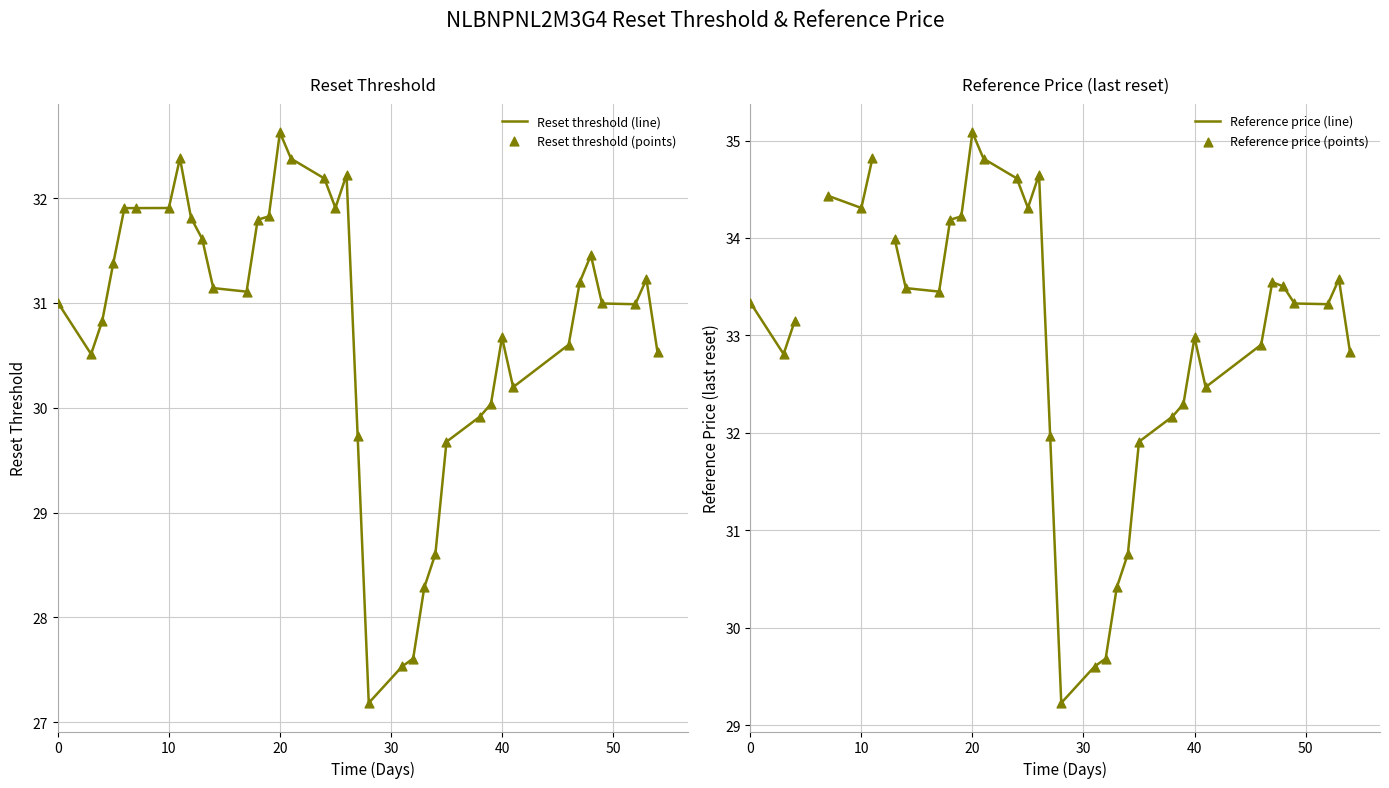

What are all the series names shown in the legend?

Reset threshold (line), Reset threshold (points), Reference price (line), Reference price (points)